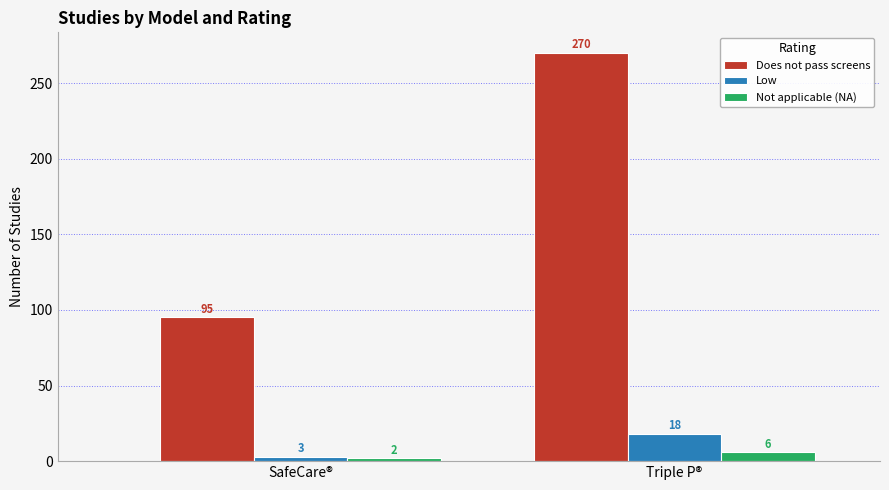

The Not applicable (NA) series shows 6 at Triple P®. True or false?

True